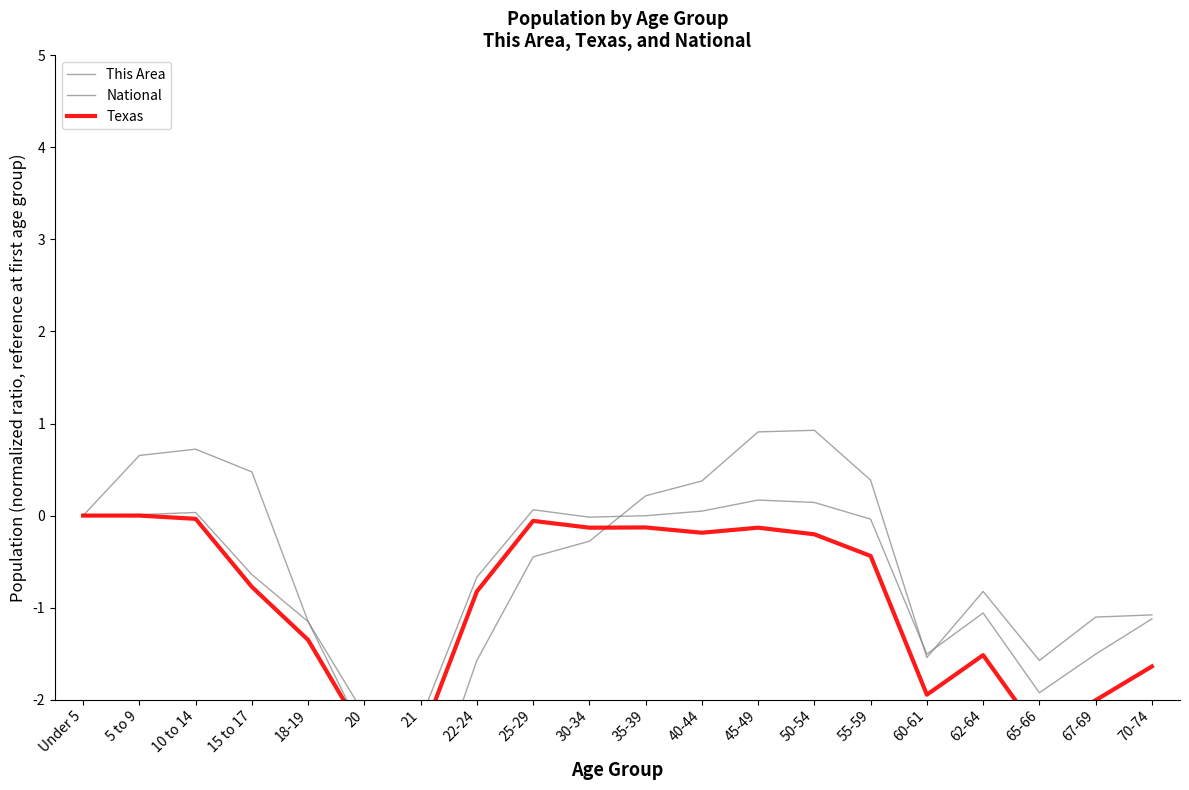

How many distinct data groups are displayed?

3